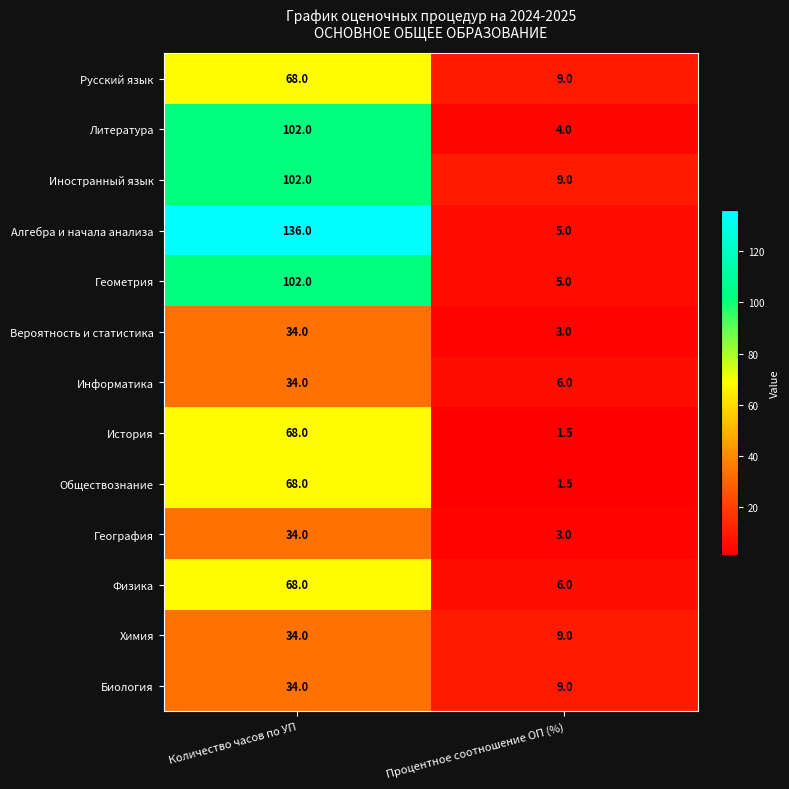

List the labels in order of Химия value, largest first.

Количество часов по УП, Процентное соотношение ОП (%)